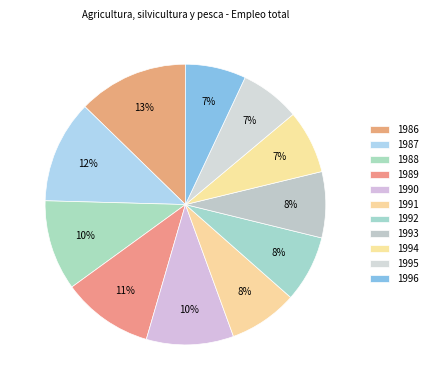

How much of the chart is everything except 1995?

93.1%